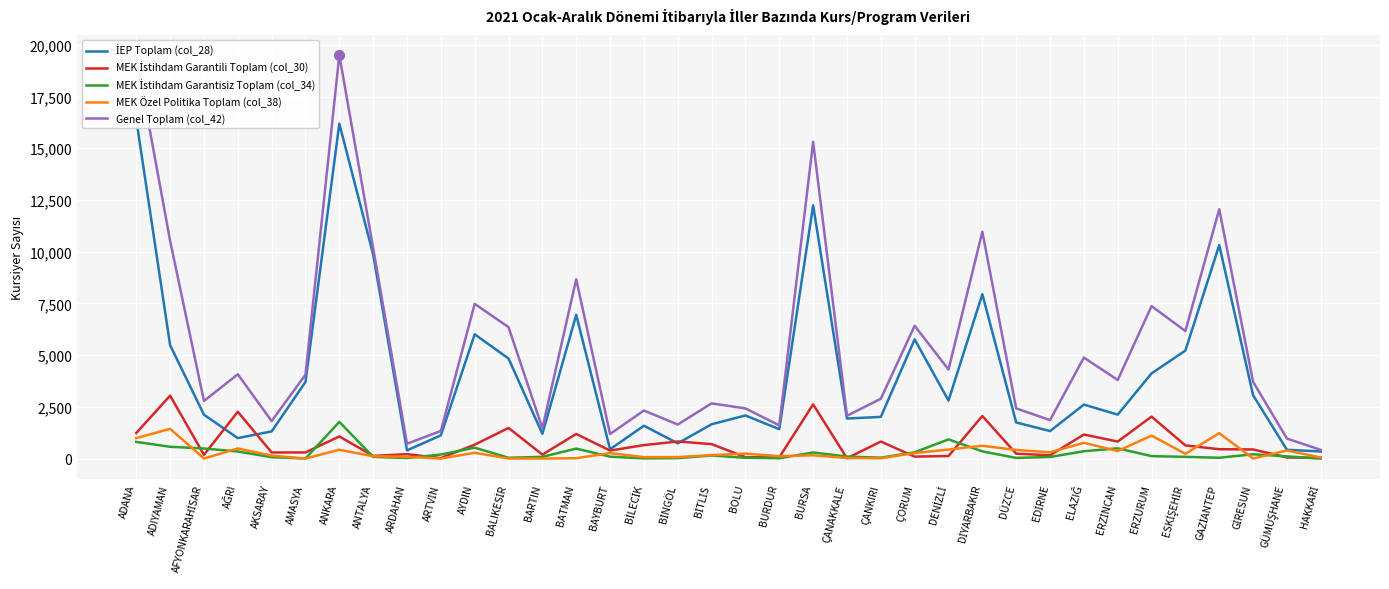

What is the label of the 20th point from the left?

BURDUR